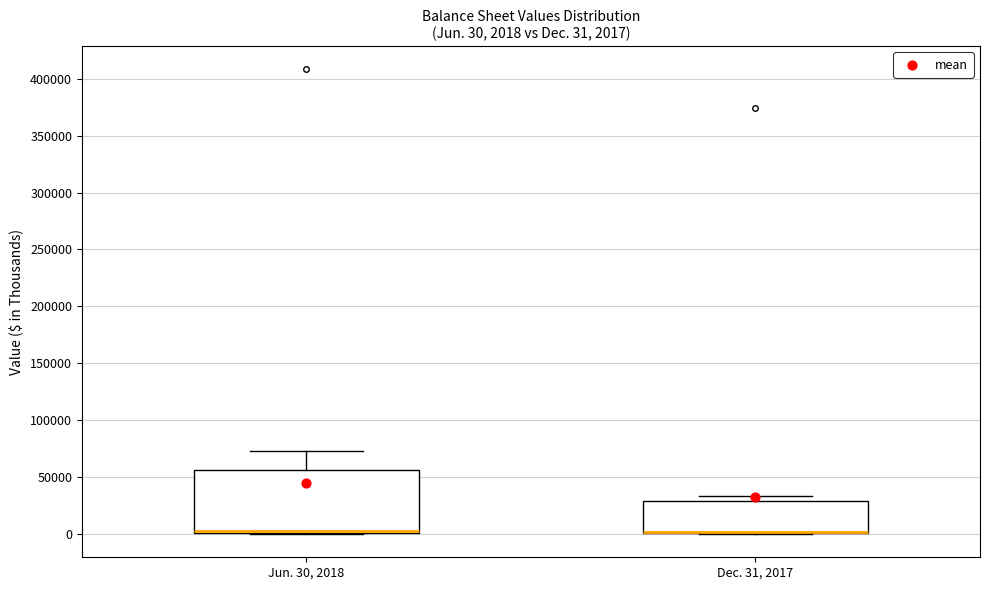

Which box is the tallest, from its lower edge to its upper edge?

Jun. 30, 2018